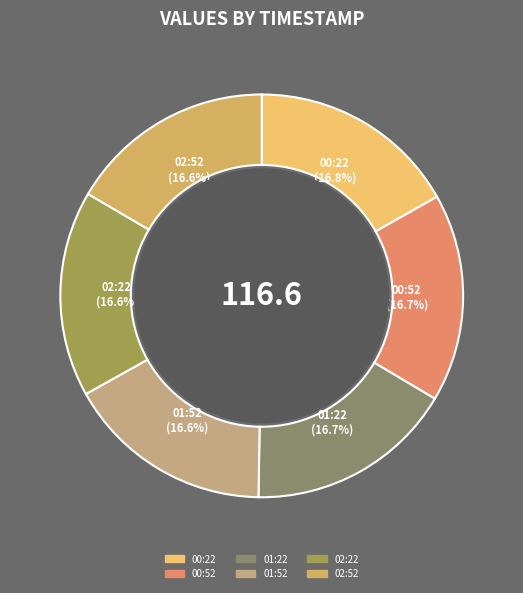

How many slices are in this pie chart?

6